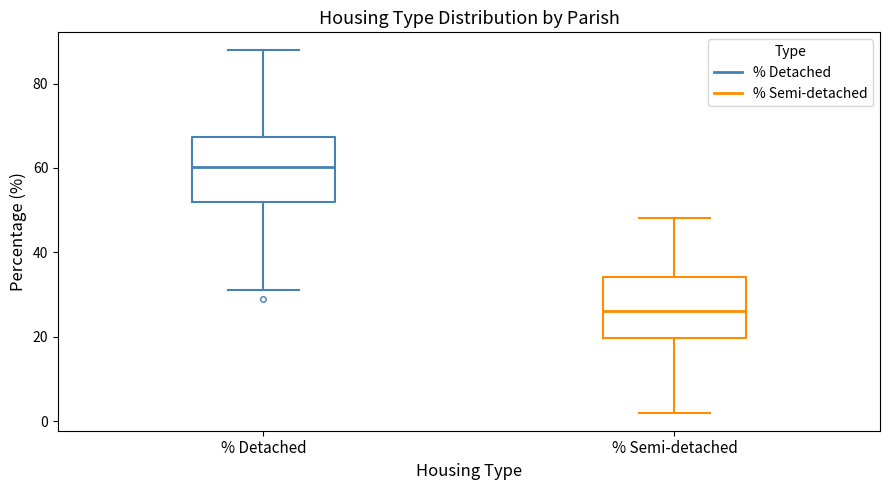

Where does the upper whisker of the box for % Semi-detached end on the y-axis? The values are not printed on the chart, so give them approximately, as read against the axis.

48